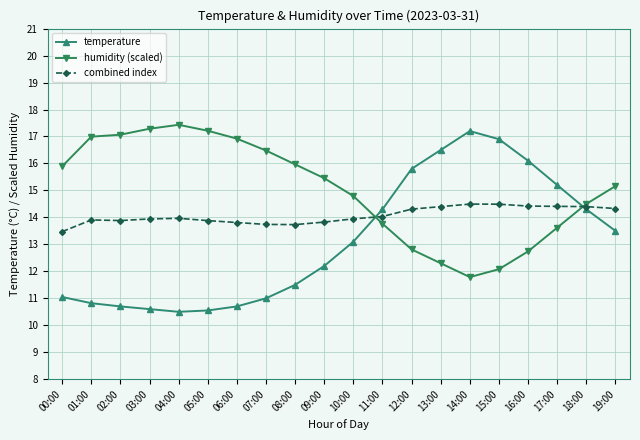

Which series has the largest range (max minus min)?

temperature